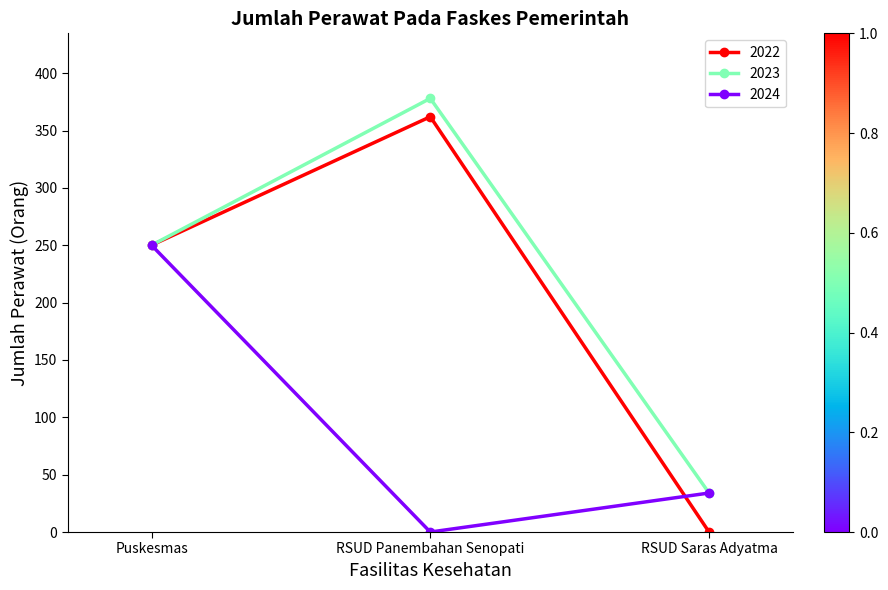

Is it true that 2023 equals 250 at Puskesmas?

True